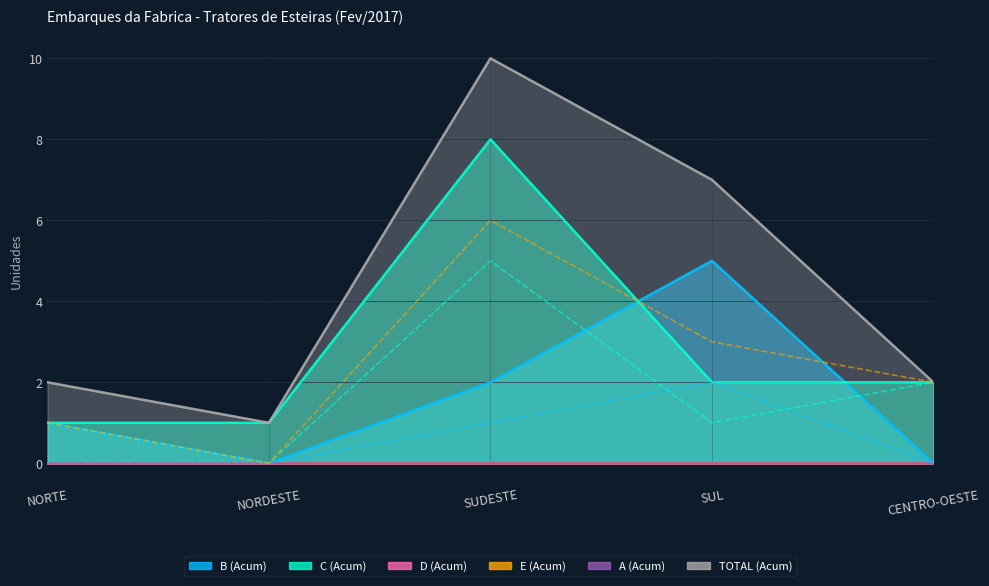

What is the average value of the B (Mes) series?

1